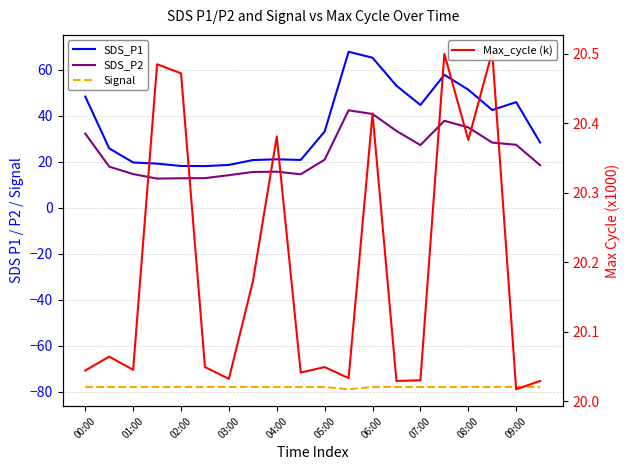

Which series changed the most between 02:00 and 03:00?

SDS_P2